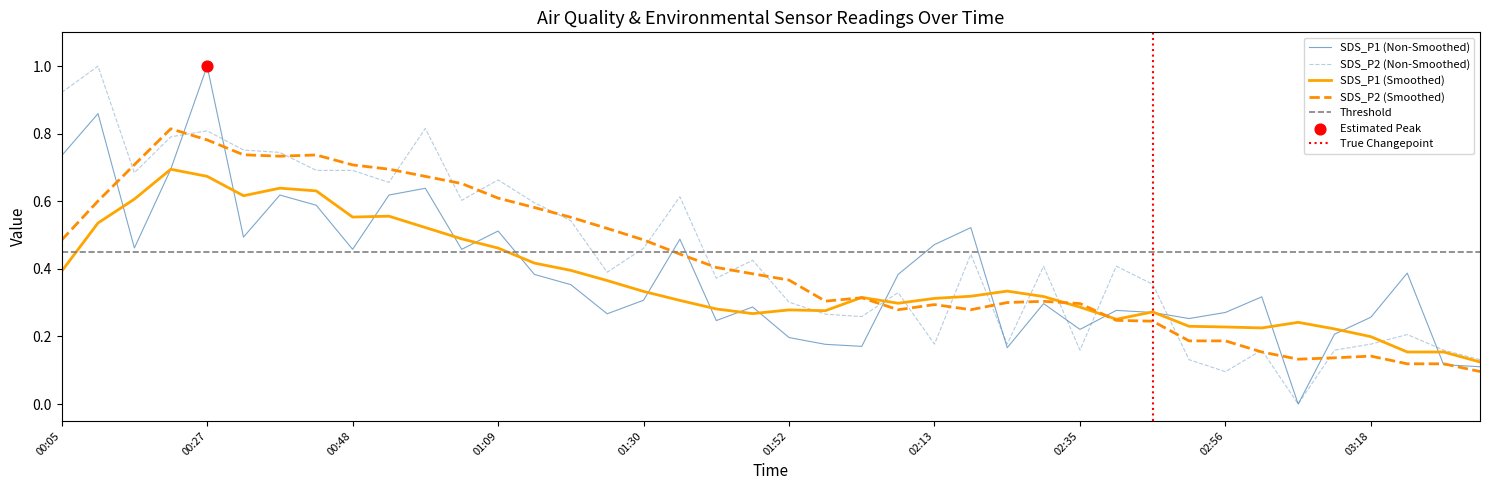

Which series has the largest total across all categories?

SDS_P2